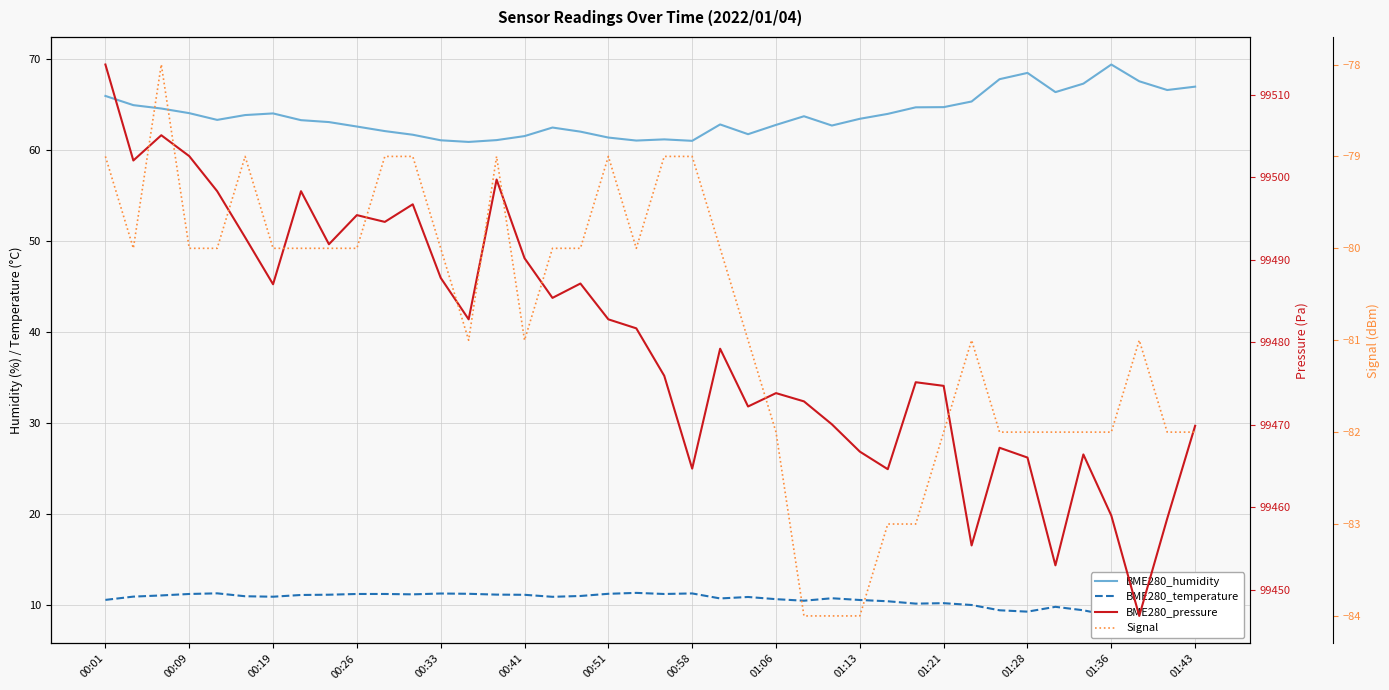

How many lines are shown in the chart?

4